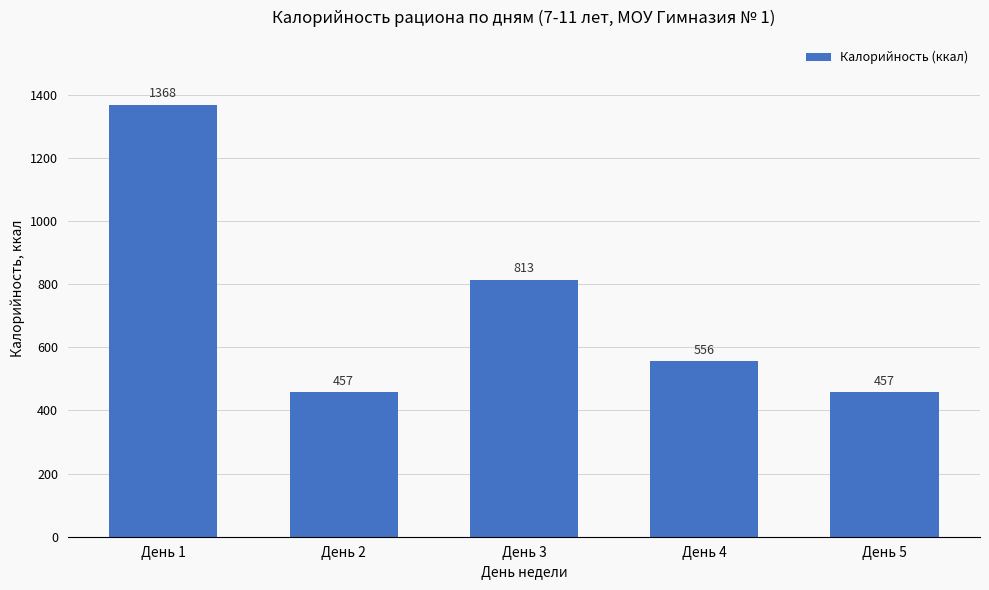

What is the average value?

730.0